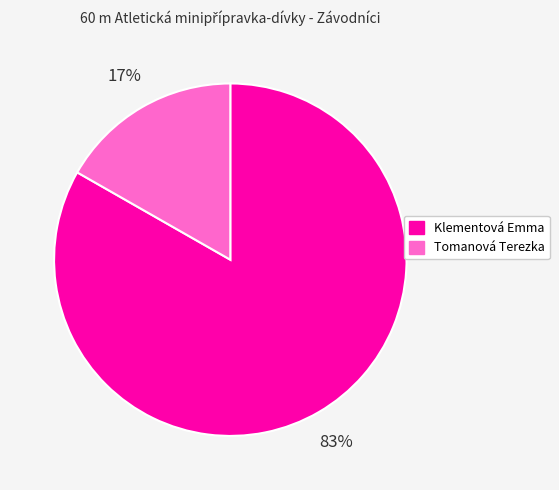

The Tomanová Terezka slice represents 4% of the pie. True or false?

False